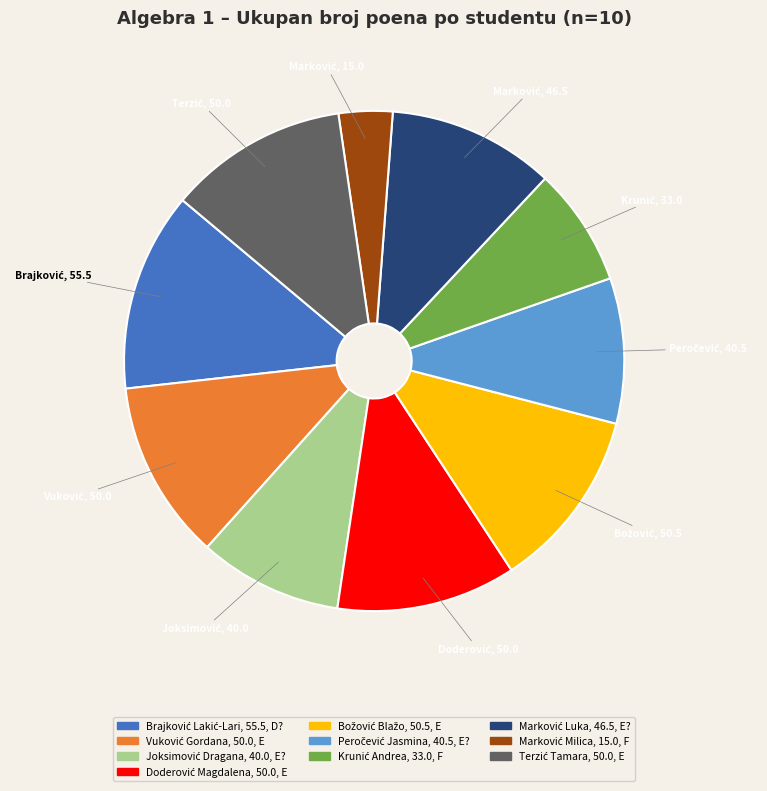

Count the number of slices in the pie.

10